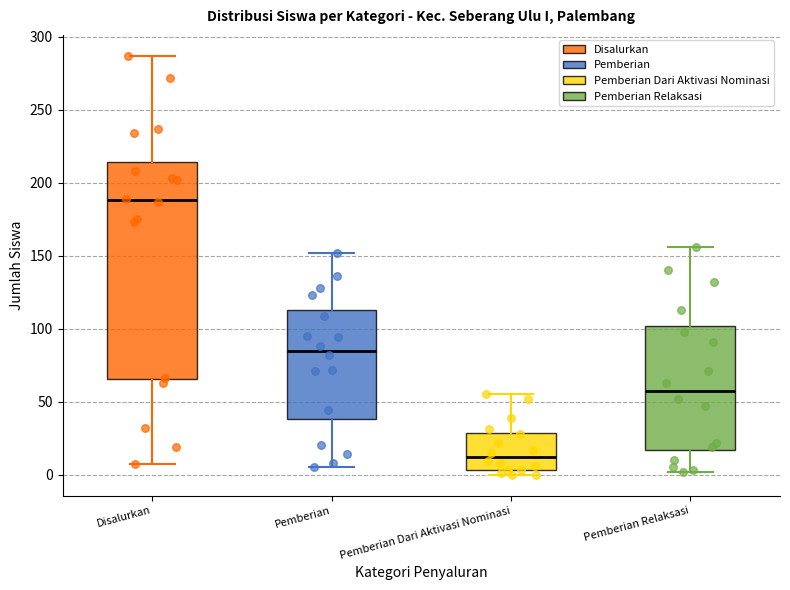

Reading left to right, transcribe this box plot: for each box, give where its median line is, the range the box spans, and where its two whiskers end, as read against the y-axis. The values are not printed on the chart, so give them approximately, as read against the axis.

Disalurkan: median 190, box 65 to 215, whiskers 5 to 285
Pemberian: median 85, box 40 to 115, whiskers 5 to 150
Pemberian Dari Aktivasi Nominasi: median 10, box 5 to 30, whiskers 0 to 55
Pemberian Relaksasi: median 60, box 15 to 100, whiskers 0 to 155